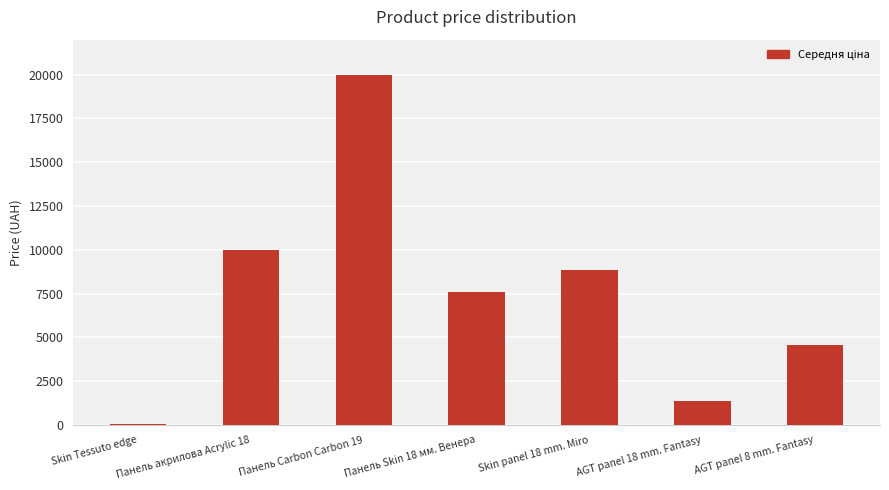

Where does the data first go above 7596?

Панель акрилова Acrylic 18